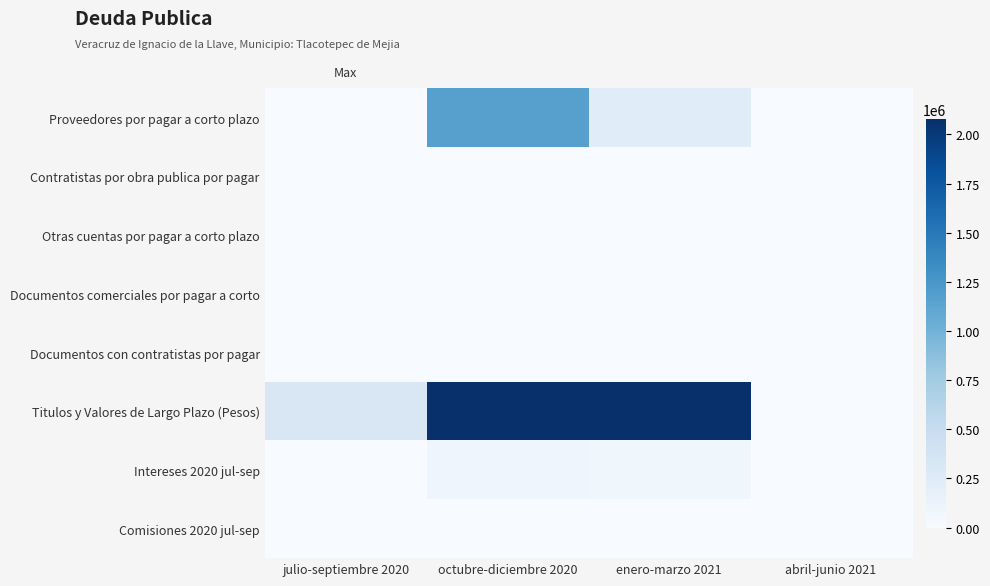

Which label corresponds to the largest value in the chart?

enero-marzo 2021